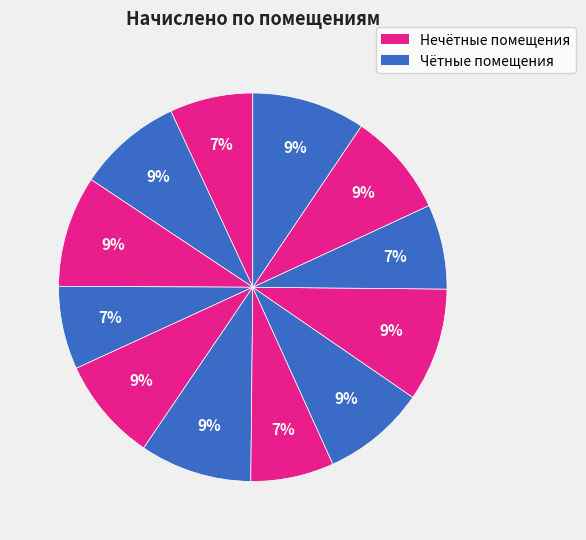

Count the number of slices in the pie.

12